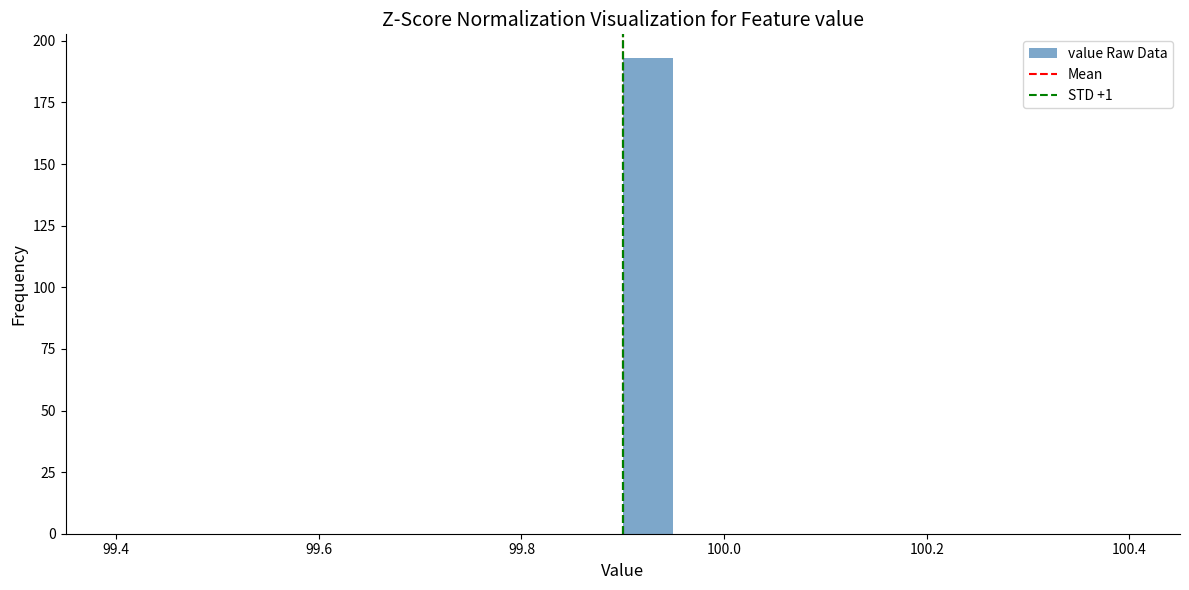

Read against the x-axis, roughly where is the centre of the tallest bar?

99.92